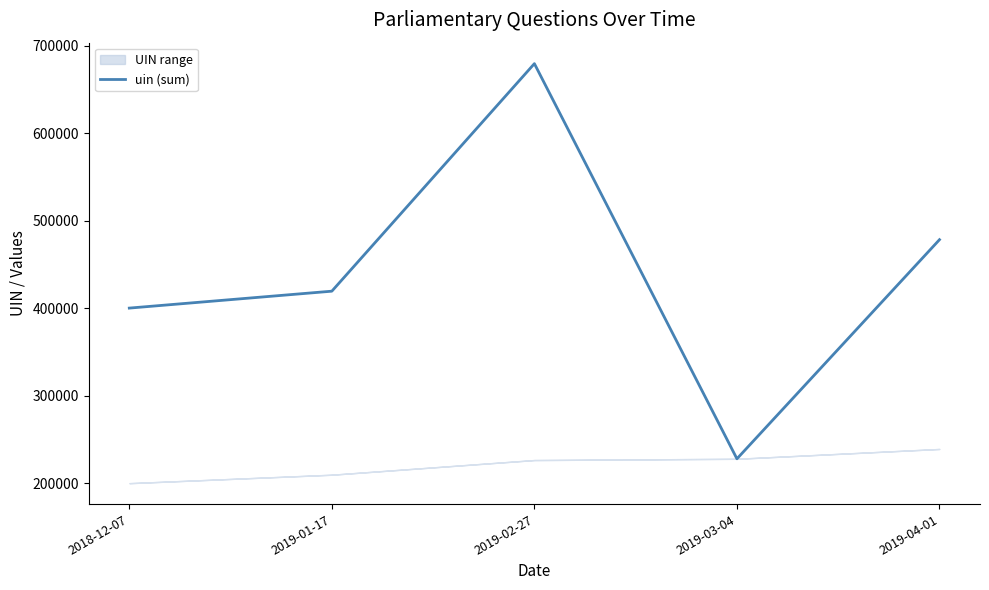

How many points are lower than both their immediate neighbors (excluding endpoints)?

1